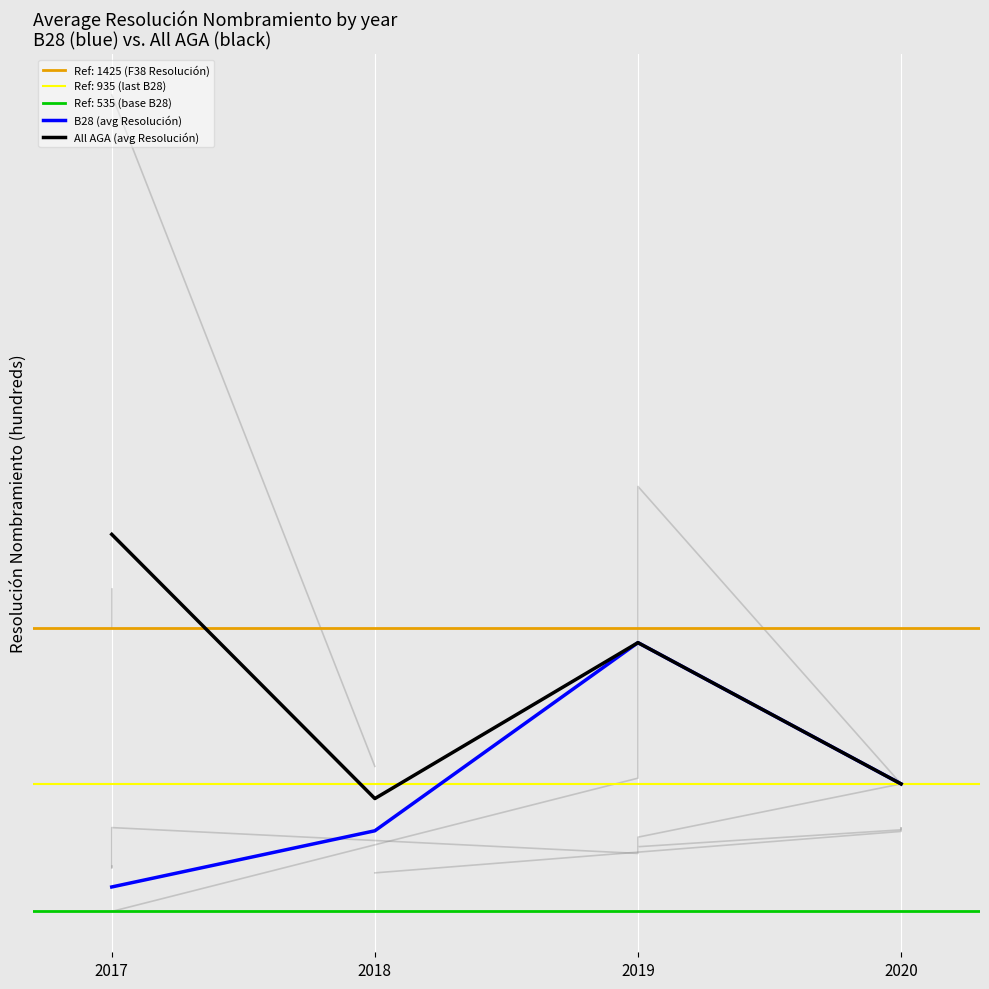

Which series has the largest total across all categories?

All AGA (avg Resolución)